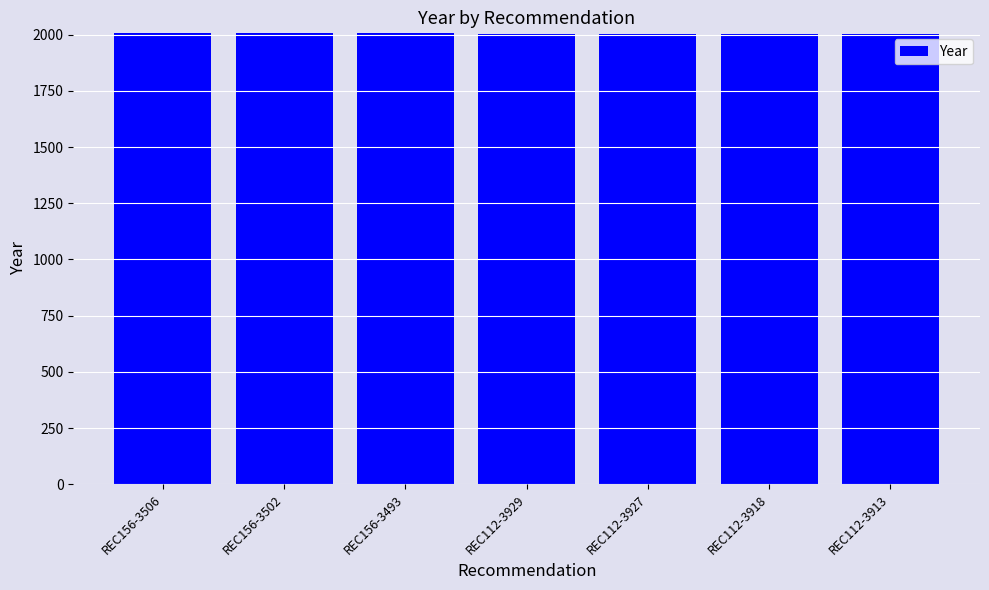

Are the bars grouped side by side (vs. stacked)?

No